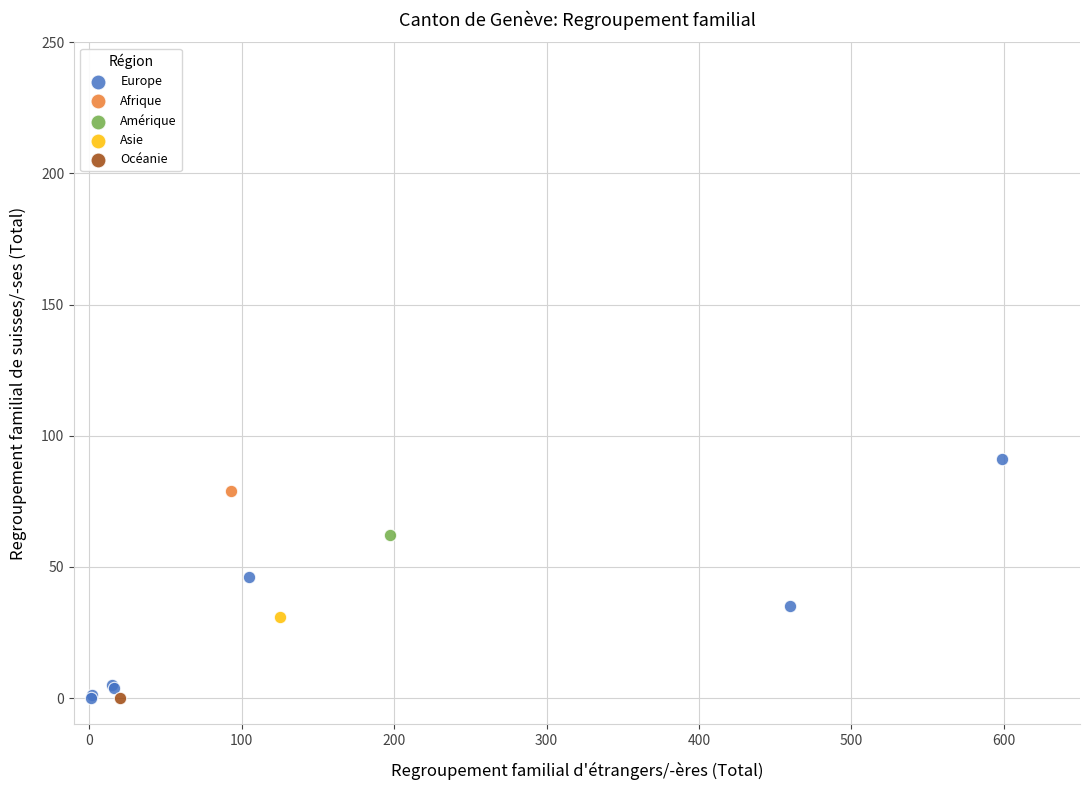

What are all the series names shown in the legend?

Europe, Afrique, Amérique, Asie, Océanie